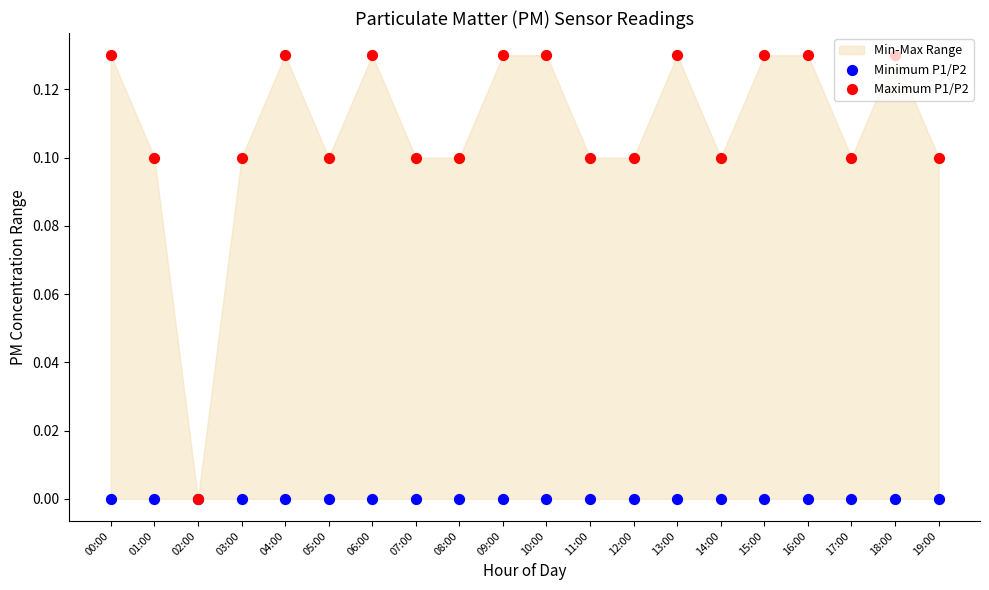

At how many categories does at least one series exceed 0?

19